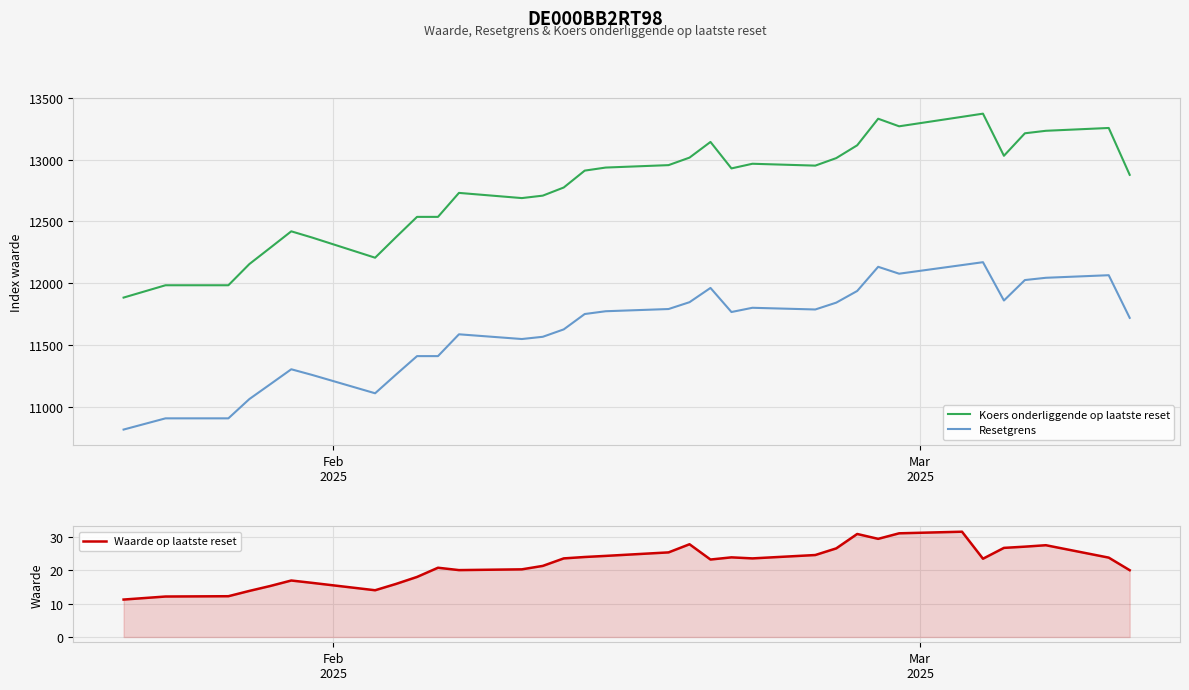

What is the difference between the second highest and second lowest values in the Resetgrens series?

1241.9